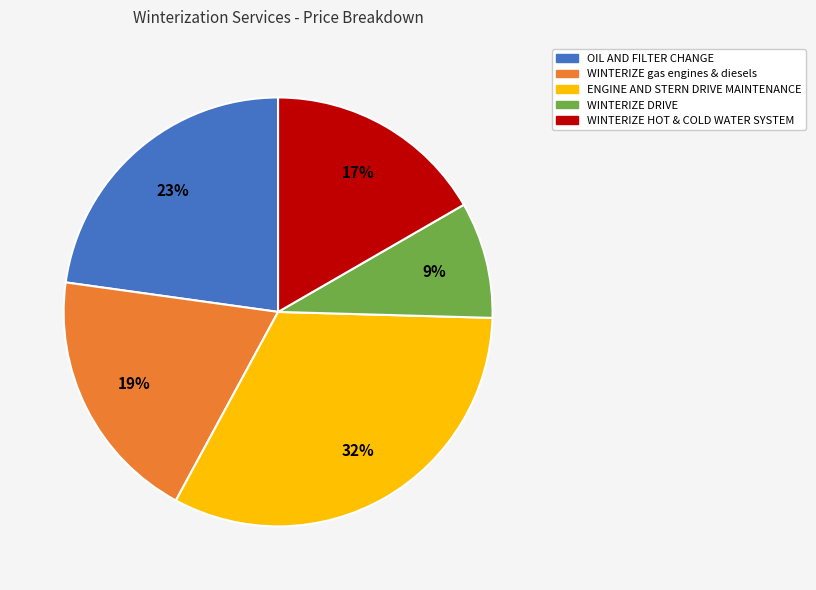

True or false: WINTERIZE HOT & COLD WATER SYSTEM accounts for 22% of the total.

False